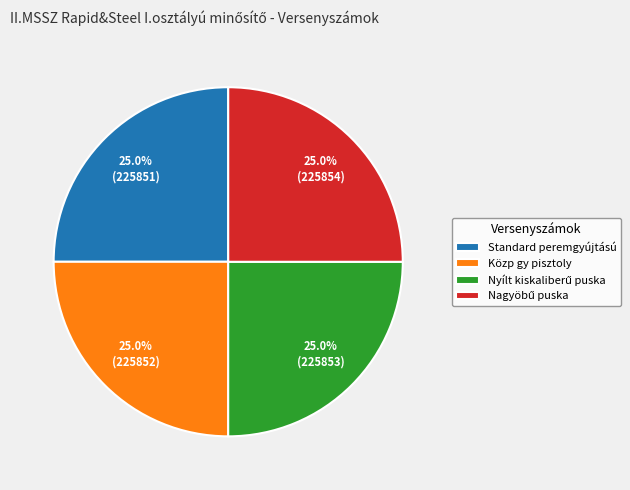

What percentage is NOT represented by Közp gy pisztoly?

75.0%